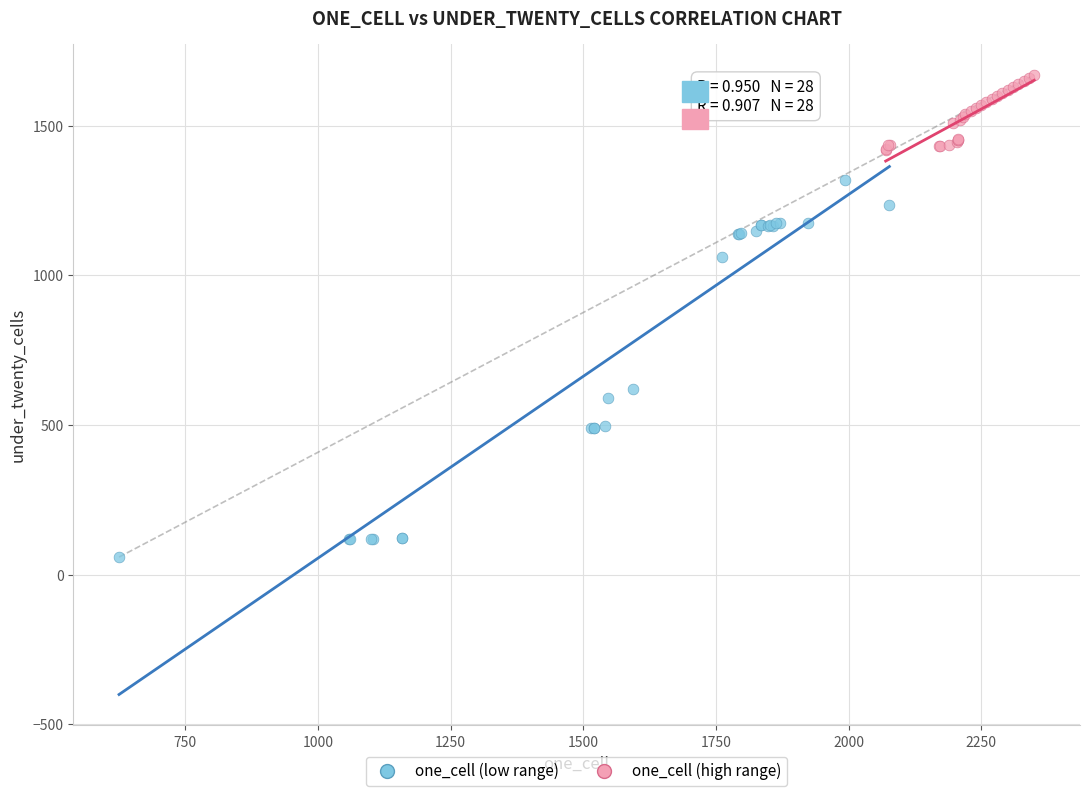

Which series contains the lowest Y value?

one_cell (low range)